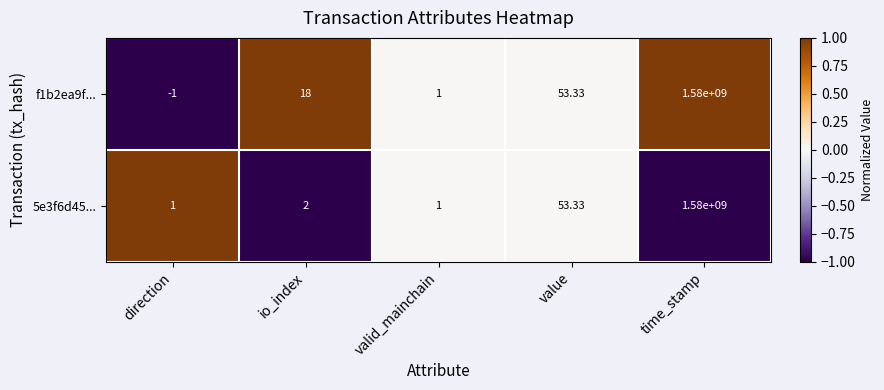

Which series changed the most between direction and value?

f1b2ea9f...